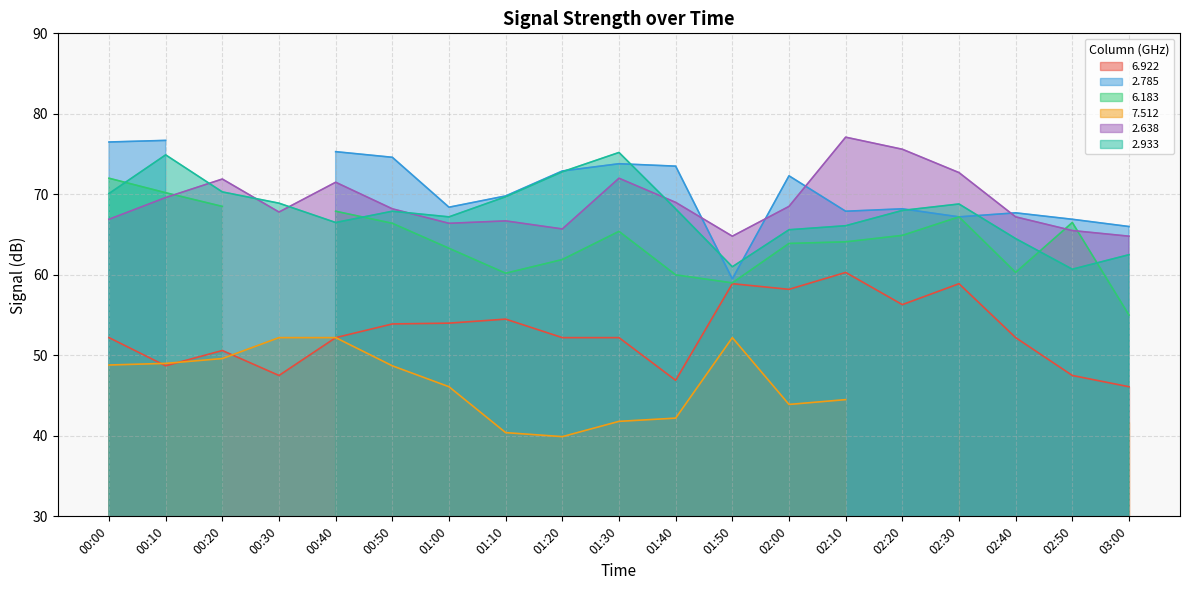

How many data points in 2.638 are above 68?

10